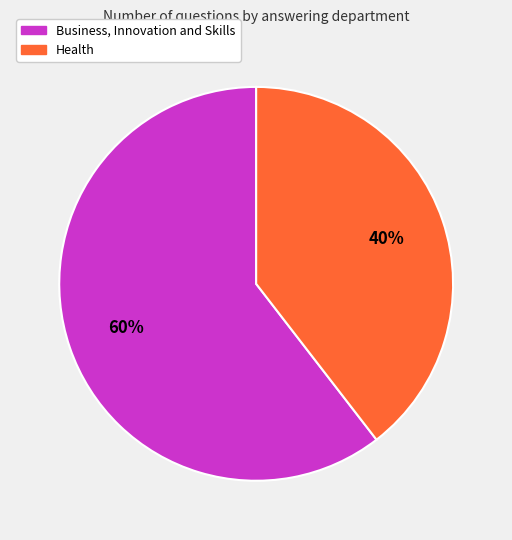

Which has a higher value, Business, Innovation and Skills or Health?

Business, Innovation and Skills